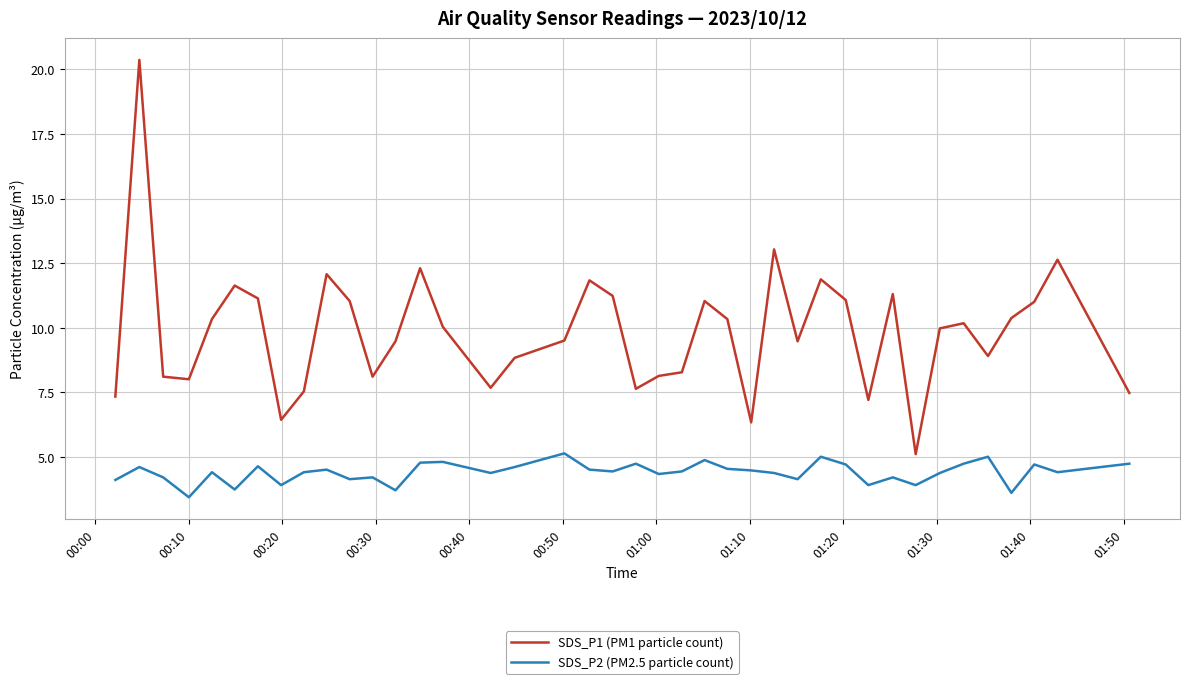

What is the highest value of the SDS_P1 (PM1 particle count) series?

20.4